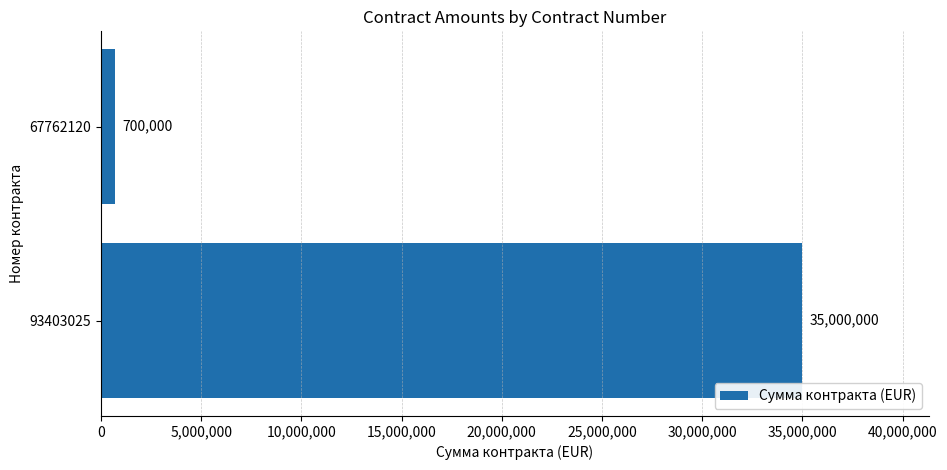

What is the average value?

17850000